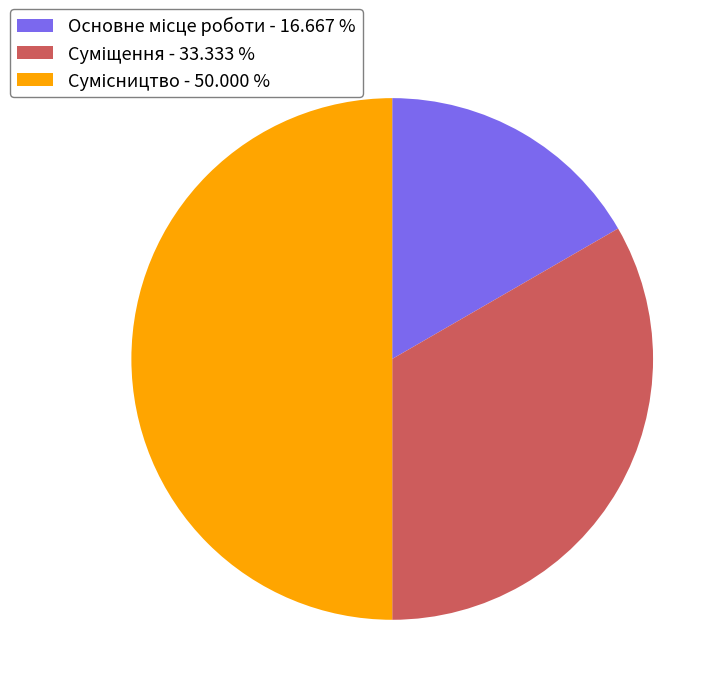

Rank the categories by value from highest to lowest.

Сумісництво, Суміщення, Основне місце роботи